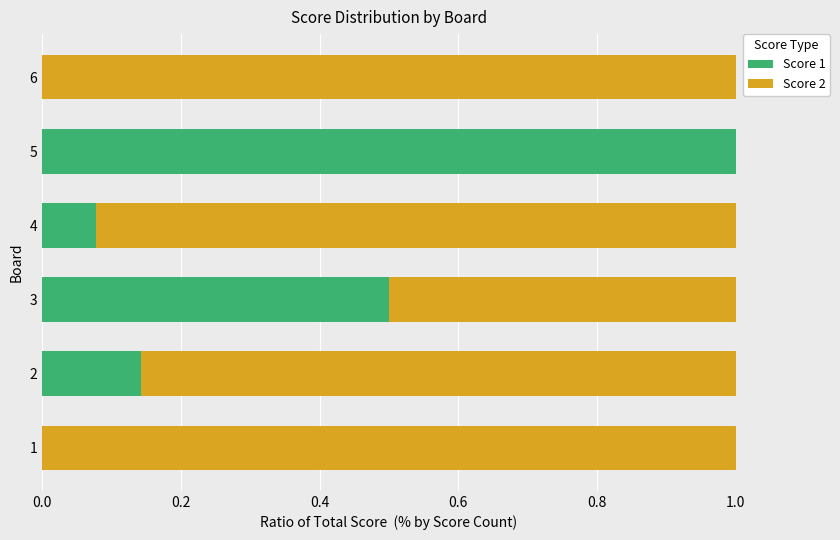

What is the average value of the Score 1 series?

0.3